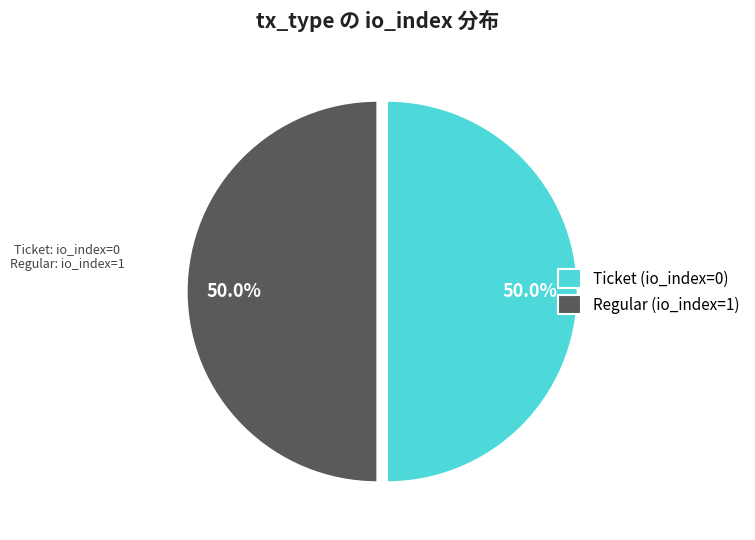

How many slices are in this pie chart?

2